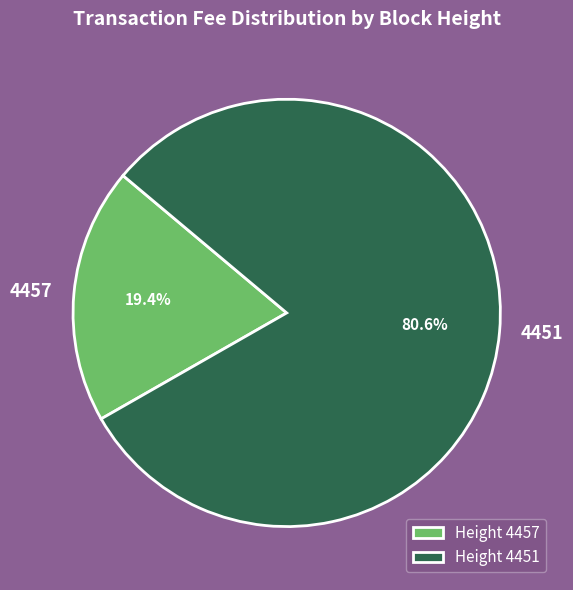

Which slice is the largest?

4451